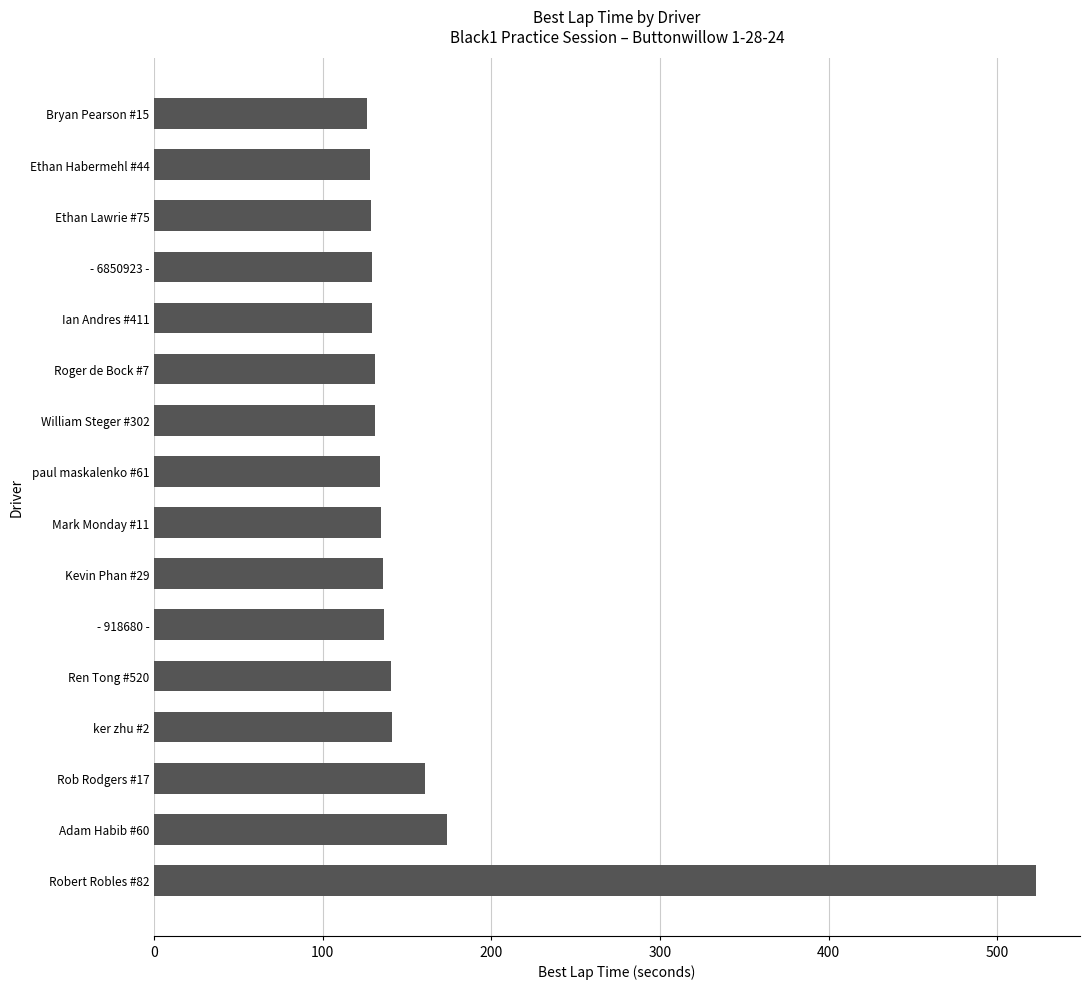

Are the bars grouped side by side (vs. stacked)?

No